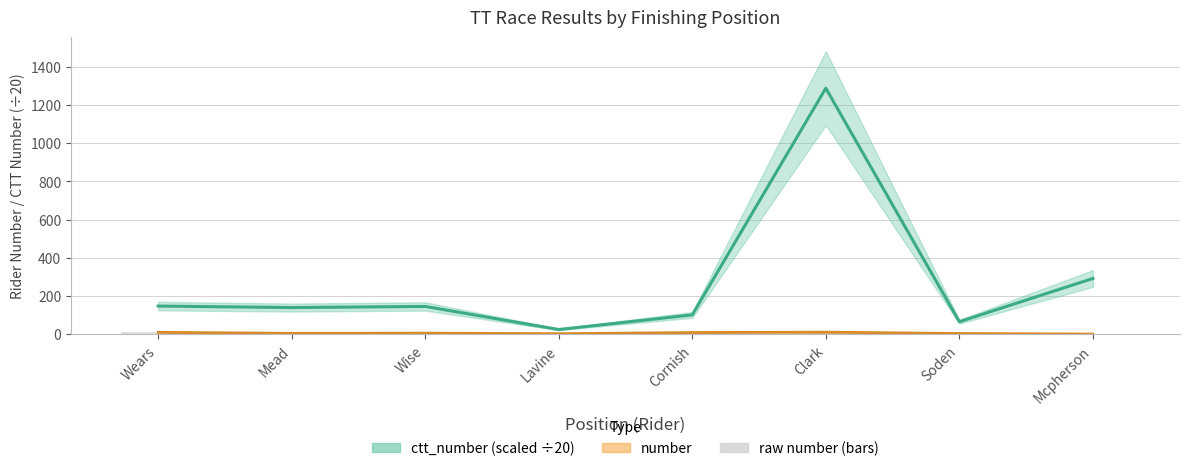

What is the average value of the ctt_number series?

275.5